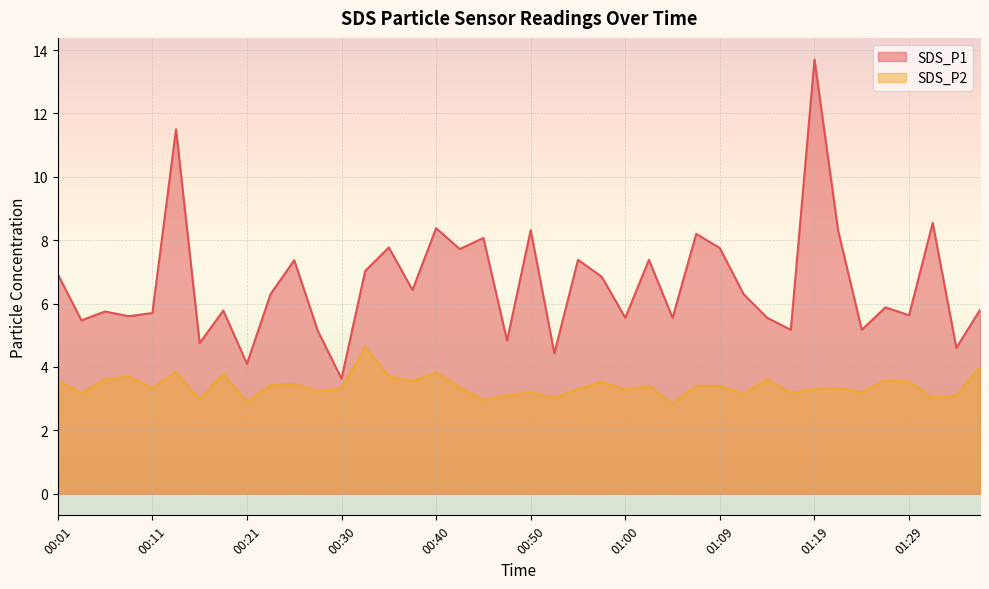

What is the minimum value for SDS_P1?

3.6